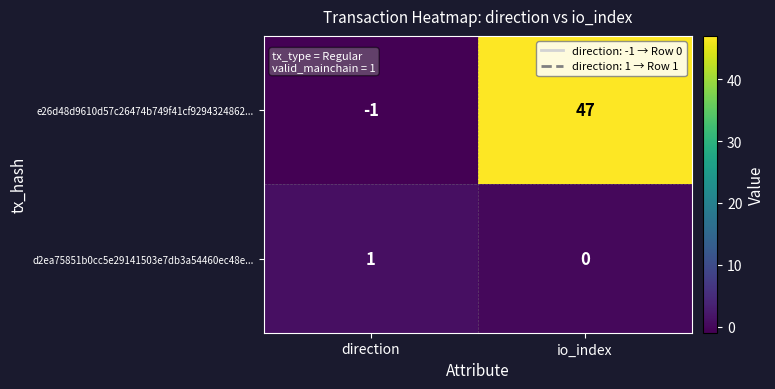

Which series has the widest spread of values?

e26d48d9610d57c26474b749f41cf9294324862...